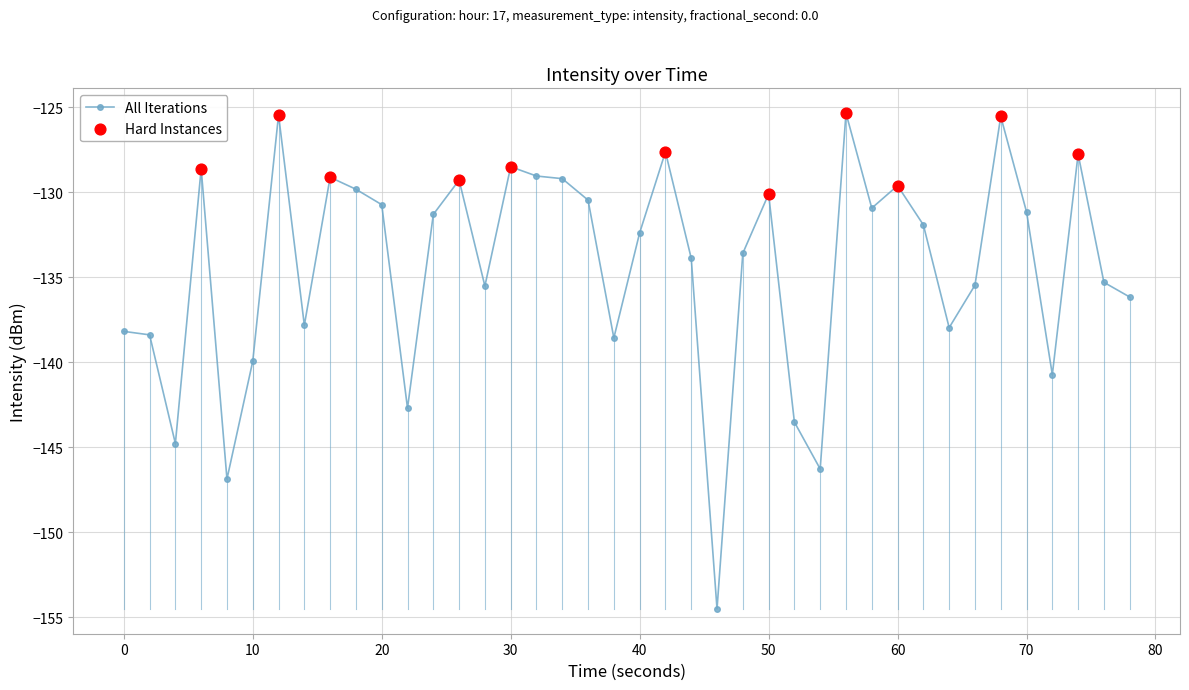

What is the average value?

-134.3